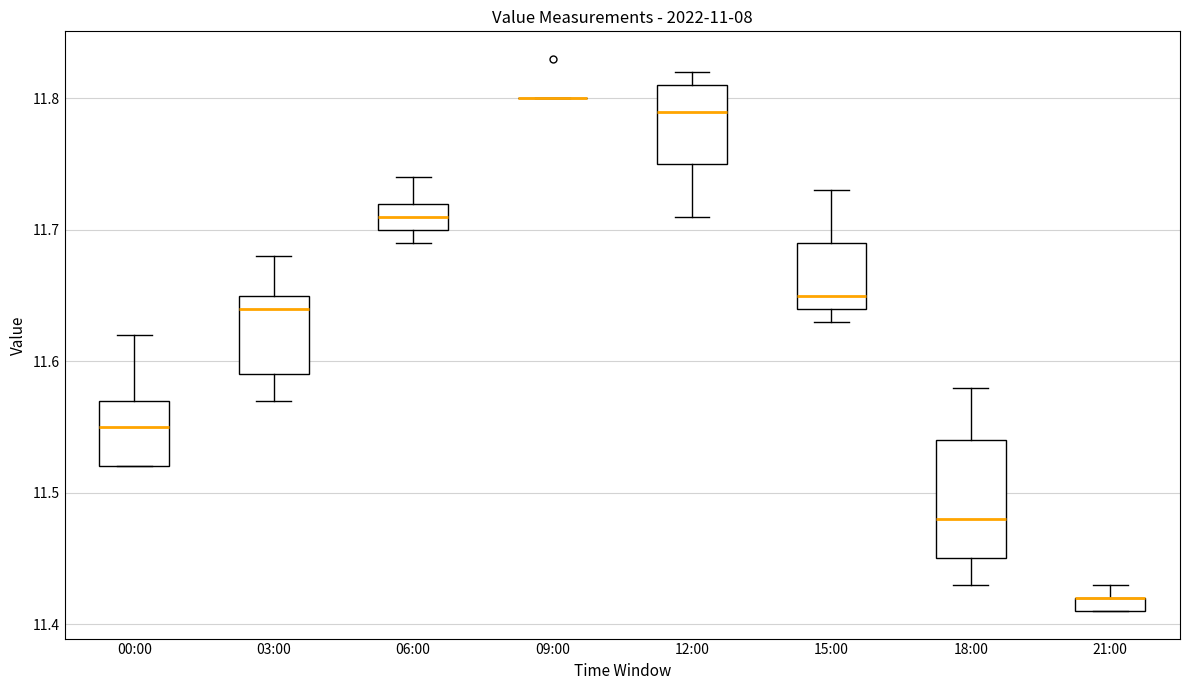

Comparing the boxes themselves (not the whiskers), which one is the tallest?

18:00